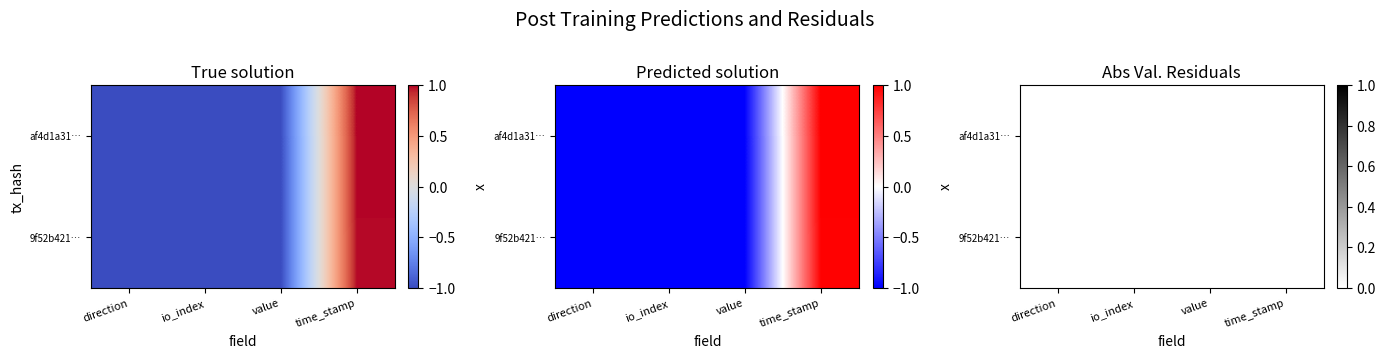

What is the sum of all af4d1a31d74cedffb8afd8d7ce81f6c990c843e values?

-2.0